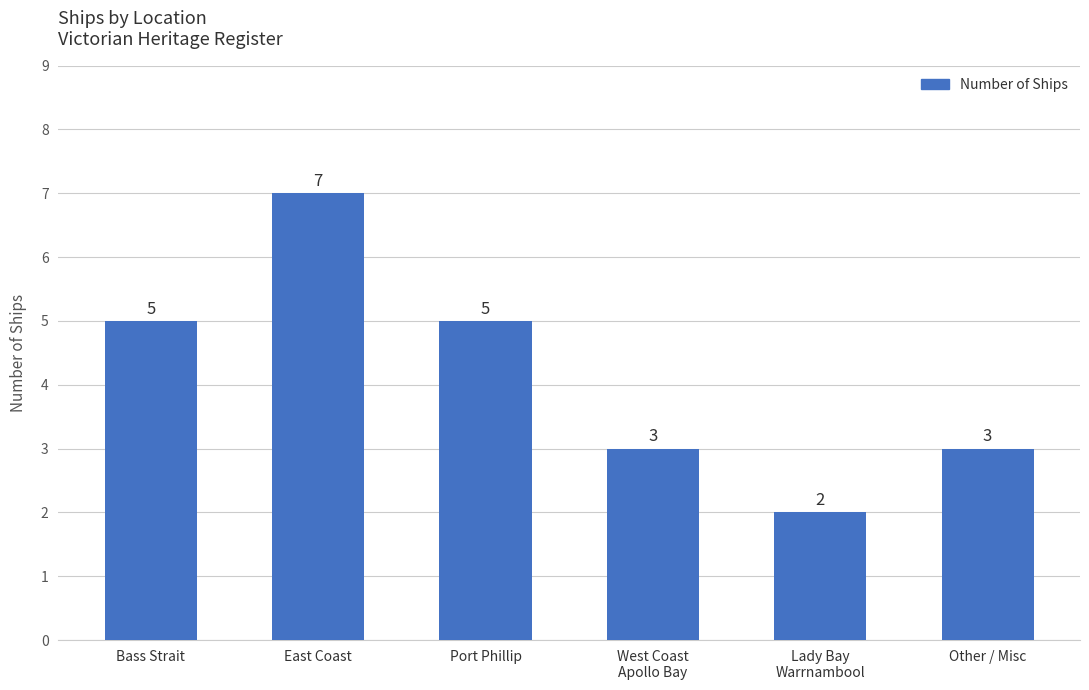

What position from the right is Other / Misc?

1